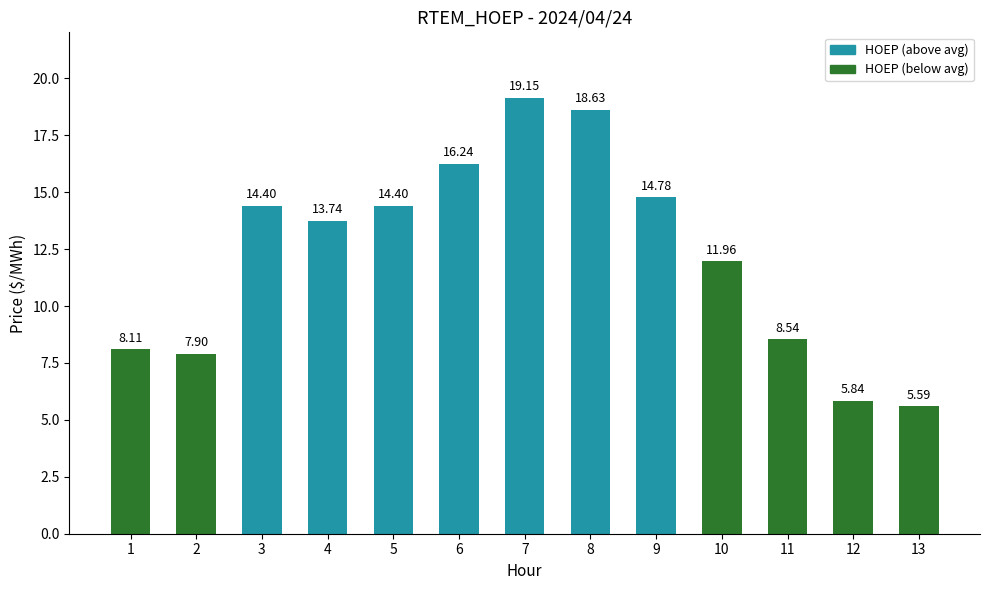

What is the minimum value shown in the chart?

5.6